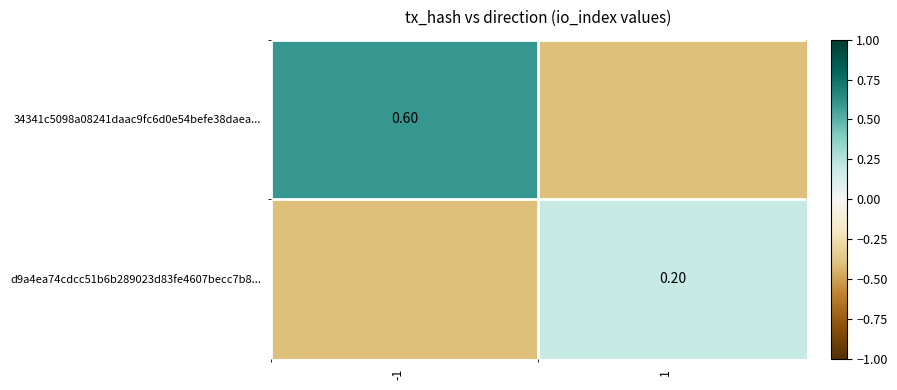

How many categories are shown in the chart?

2